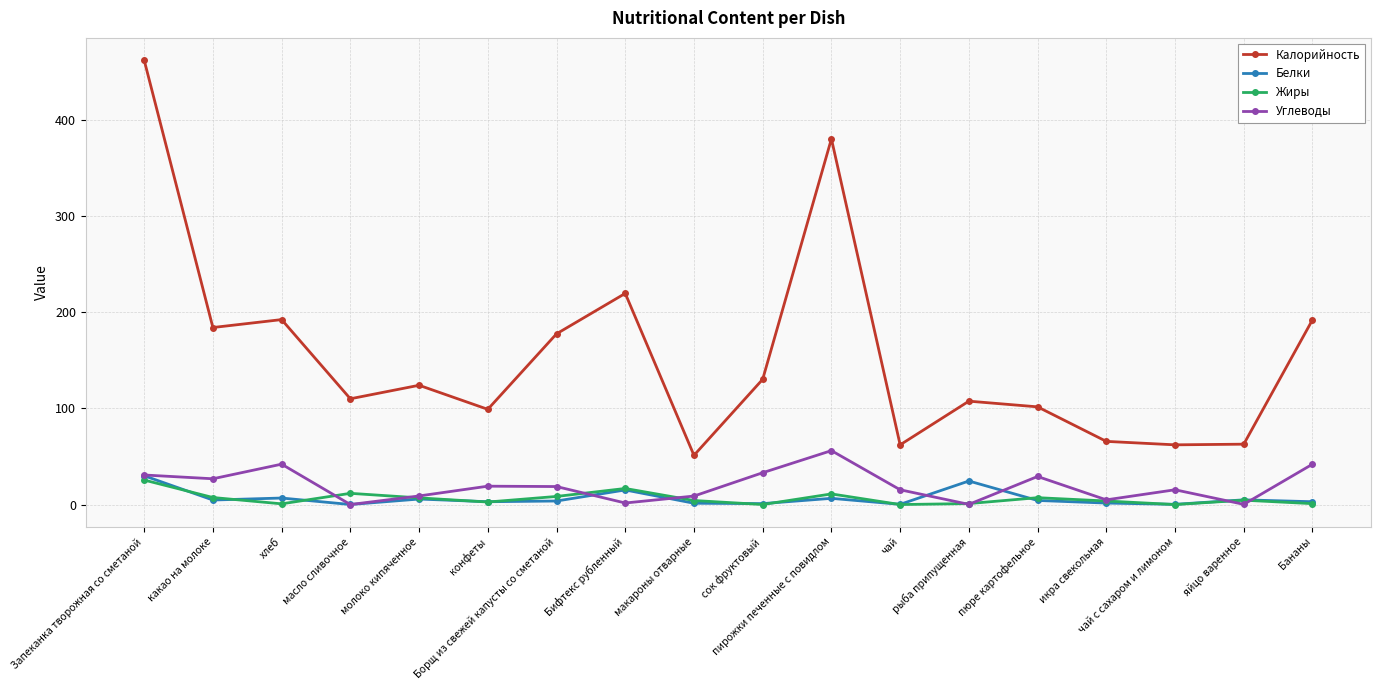

Which series has the largest total across all categories?

Калорийность